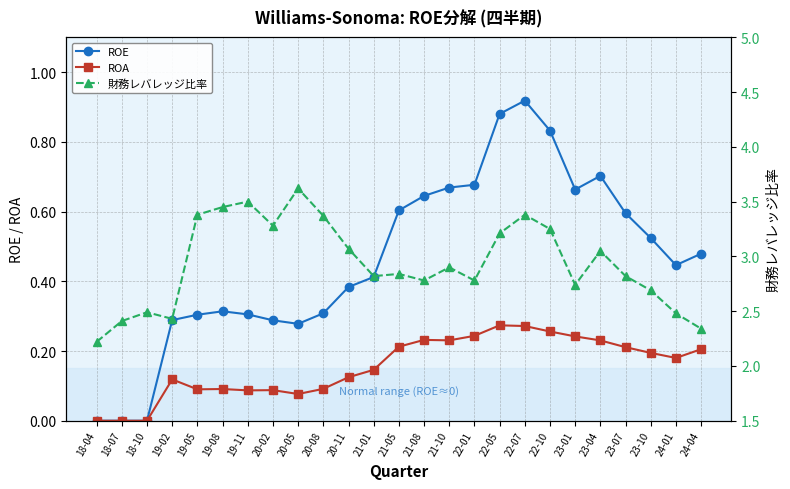

Rank the series at 20-05 from highest to lowest value.

財務レバレッジ比率, ROE, ROA